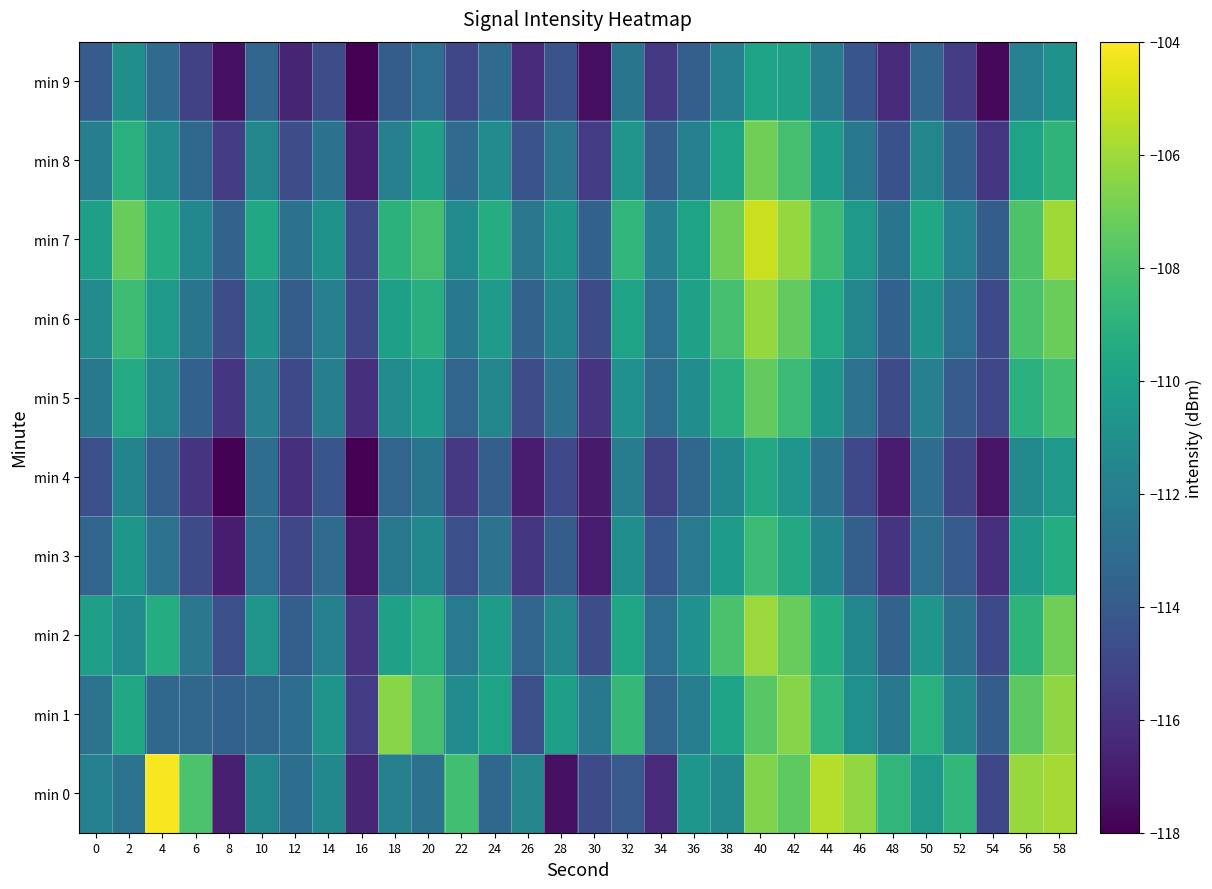

Reading left to right, list all the values displayed in this chart.

min 0: 0=-111.8	2=-112.7	4=-104.2	6=-108.0	8=-116.8	10=-111.4	12=-112.9	14=-111.5	16=-116.5	18=-111.9	20=-112.8	22=-108.2	24=-113.2	26=-111.6	28=-117.4	30=-114.7	32=-114.1	34=-116.3	36=-110.6	38=-111.3	40=-106.7	42=-107.5	44=-105.5	46=-106.2	48=-108.8	50=-110.4	52=-108.7	54=-114.9	56=-106.2	58=-105.9
min 1: 0=-112.7	2=-109.6	4=-113.3	6=-113.4	8=-113.7	10=-113.4	12=-112.9	14=-110.7	16=-115.4	18=-106.5	20=-108.1	22=-111.2	24=-109.9	26=-114.6	28=-110.1	30=-112.3	32=-108.7	34=-113.5	36=-112.0	38=-109.9	40=-107.7	42=-106.5	44=-108.8	46=-111.0	48=-112.3	50=-109.1	52=-111.7	54=-113.9	56=-107.5	58=-106.3
min 2: 0=-110.1	2=-111.2	4=-109.3	6=-112.5	8=-114.6	10=-110.7	12=-113.8	14=-111.9	16=-115.9	18=-110.0	20=-109.1	22=-112.2	24=-110.3	26=-113.5	28=-111.6	30=-114.7	32=-109.8	34=-112.9	36=-110.9	38=-108.0	40=-106.1	42=-107.2	44=-109.3	46=-111.5	48=-113.6	50=-110.7	52=-112.8	54=-114.9	56=-108.9	58=-107.0
min 3: 0=-113.5	2=-110.6	4=-112.7	6=-114.8	8=-116.9	10=-112.9	12=-115.0	14=-113.1	16=-117.2	18=-112.3	20=-111.5	22=-114.6	24=-112.7	26=-115.8	28=-113.9	30=-116.9	32=-111.0	34=-114.1	36=-112.2	38=-110.3	40=-108.5	42=-109.6	44=-111.7	46=-113.8	48=-115.9	50=-112.9	52=-114.0	54=-116.1	56=-110.2	58=-109.3
min 4: 0=-114.6	2=-111.7	4=-113.8	6=-115.9	8=-117.9	10=-113.0	12=-116.1	14=-114.2	16=-118.3	18=-113.5	20=-112.6	22=-115.7	24=-113.8	26=-116.9	28=-114.9	30=-117.0	32=-112.1	34=-115.2	36=-113.3	38=-111.5	40=-109.6	42=-110.7	44=-112.8	46=-114.9	48=-116.9	50=-113.0	52=-115.1	54=-117.2	56=-111.3	58=-110.5
min 5: 0=-112.3	2=-109.5	4=-111.6	6=-113.7	8=-115.8	10=-111.9	12=-114.9	14=-112.0	16=-116.1	18=-111.2	20=-110.3	22=-113.5	24=-111.6	26=-114.7	28=-112.8	30=-115.9	32=-110.9	34=-113.0	36=-111.1	38=-109.2	40=-107.3	42=-108.5	44=-110.6	46=-112.7	48=-114.8	50=-111.9	52=-113.9	54=-115.0	56=-109.1	58=-108.2
min 6: 0=-111.2	2=-108.3	4=-110.5	6=-112.6	8=-114.7	10=-110.8	12=-113.9	14=-111.9	16=-115.0	18=-110.1	20=-109.2	22=-112.3	24=-110.5	26=-113.6	28=-111.7	30=-114.8	32=-109.9	34=-112.9	36=-110.0	38=-108.1	40=-106.2	42=-107.3	44=-109.5	46=-111.6	48=-113.7	50=-110.8	52=-112.9	54=-114.9	56=-108.0	58=-107.1
min 7: 0=-110.1	2=-107.2	4=-109.3	6=-111.5	8=-113.6	10=-109.7	12=-112.8	14=-110.9	16=-114.9	18=-109.0	20=-108.1	22=-111.2	24=-109.3	26=-112.5	28=-110.6	30=-113.7	32=-108.8	34=-111.9	36=-109.9	38=-107.0	40=-105.1	42=-106.2	44=-108.3	46=-110.5	48=-112.6	50=-109.7	52=-111.8	54=-113.9	56=-107.9	58=-106.0
min 8: 0=-112.0	2=-109.1	4=-111.2	6=-113.3	8=-115.5	10=-111.6	12=-114.7	14=-112.8	16=-116.9	18=-111.9	20=-110.0	22=-113.1	24=-111.2	26=-114.3	28=-112.5	30=-115.6	32=-110.7	34=-113.8	36=-111.9	38=-109.9	40=-107.0	42=-108.1	44=-110.2	46=-112.3	48=-114.5	50=-111.6	52=-113.7	54=-115.8	56=-109.9	58=-108.9
min 9: 0=-113.9	2=-111.0	4=-113.1	6=-115.2	8=-117.3	10=-113.5	12=-116.6	14=-114.7	16=-118.8	18=-113.9	20=-112.9	22=-115.0	24=-113.1	26=-116.2	28=-114.3	30=-117.5	32=-112.6	34=-115.7	36=-113.8	38=-111.9	40=-109.9	42=-110.0	44=-112.1	46=-114.2	48=-116.3	50=-113.5	52=-115.6	54=-117.7	56=-111.8	58=-110.9